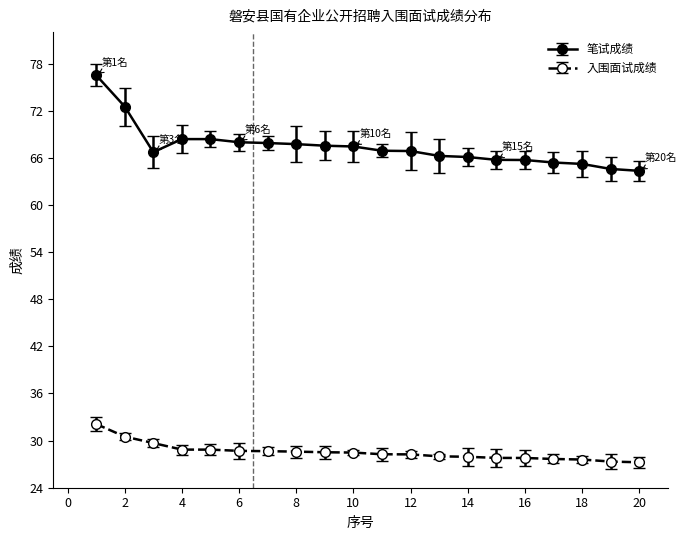

Which series has the largest total across all categories?

笔试成绩